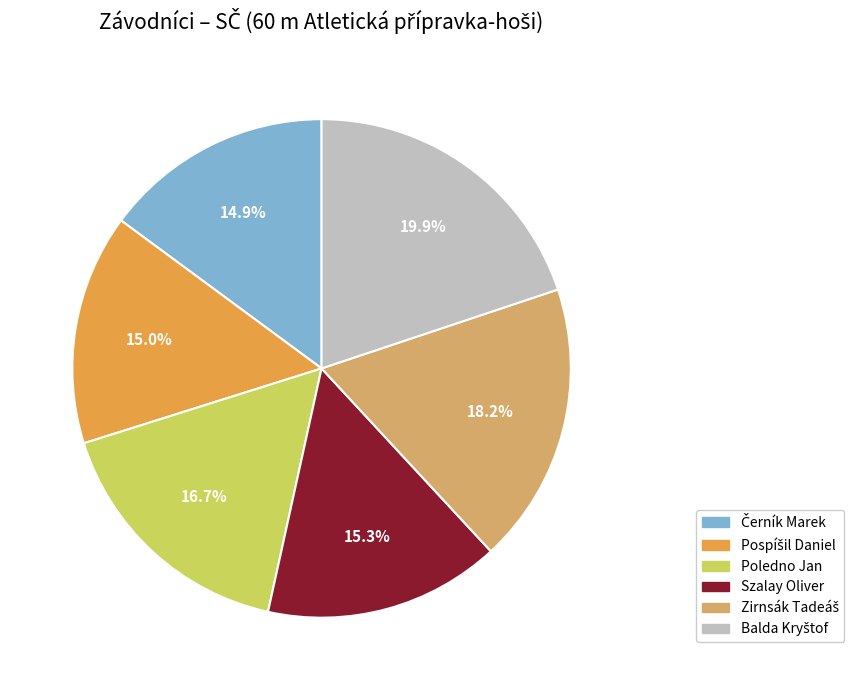

Is there any slice that represents more than half of the pie?

No